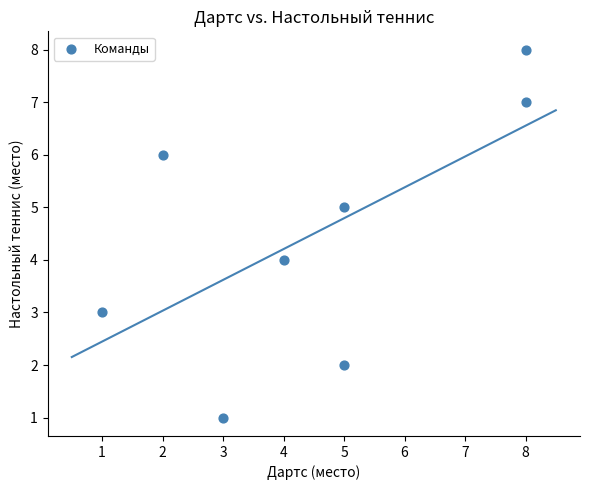

What is the range of X values (max minus min)?

7